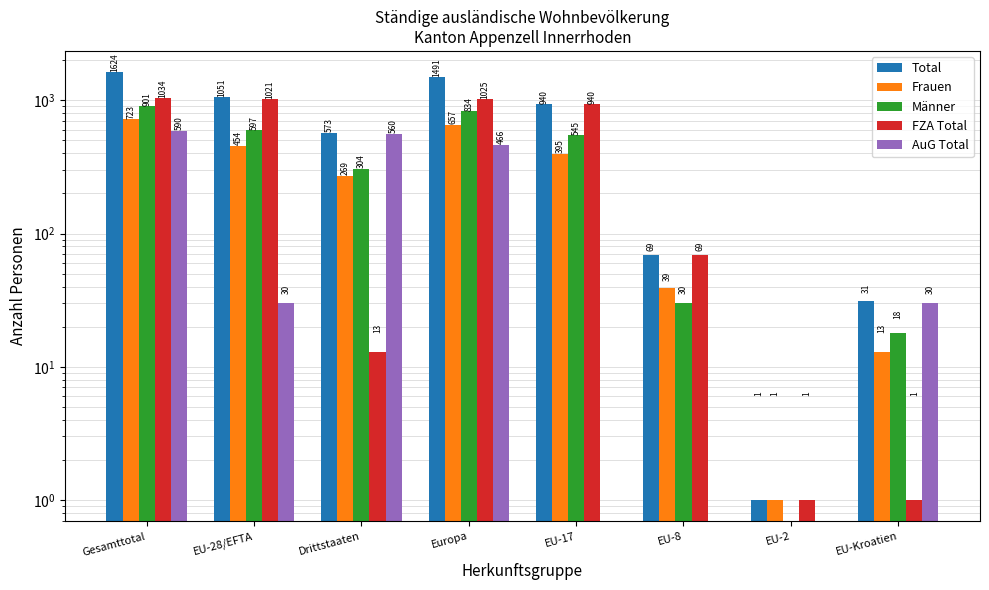

The Total series shows 1491 at Europa. True or false?

True